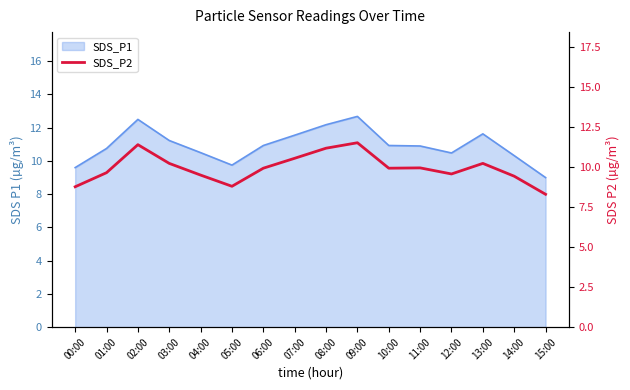

What is the ratio of the value at 12:00 to the value at 05:00?

1.1